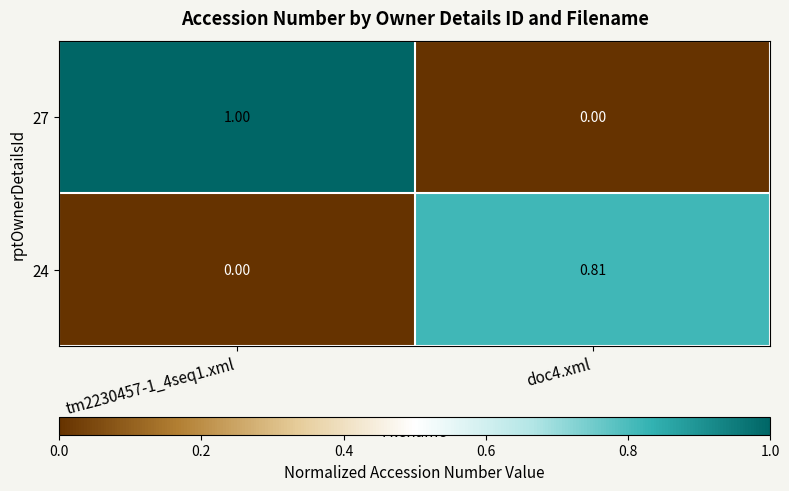

Is the value of 24 at doc4.xml greater than the value of 27 at doc4.xml?

Yes